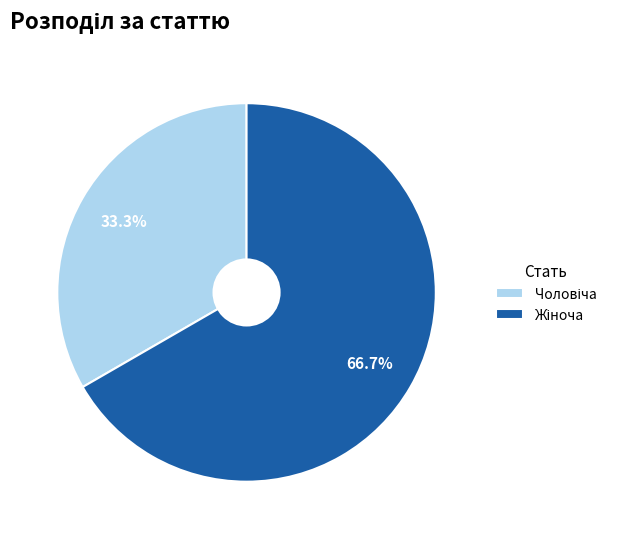

Does any single category account for the majority?

Yes